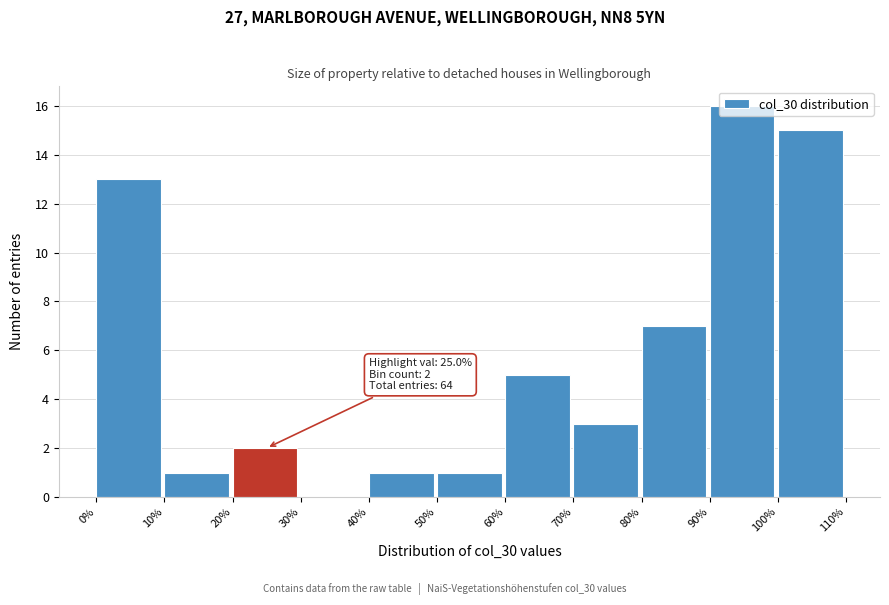

Over which range of the x-axis is the bar tallest?

90% to 100%